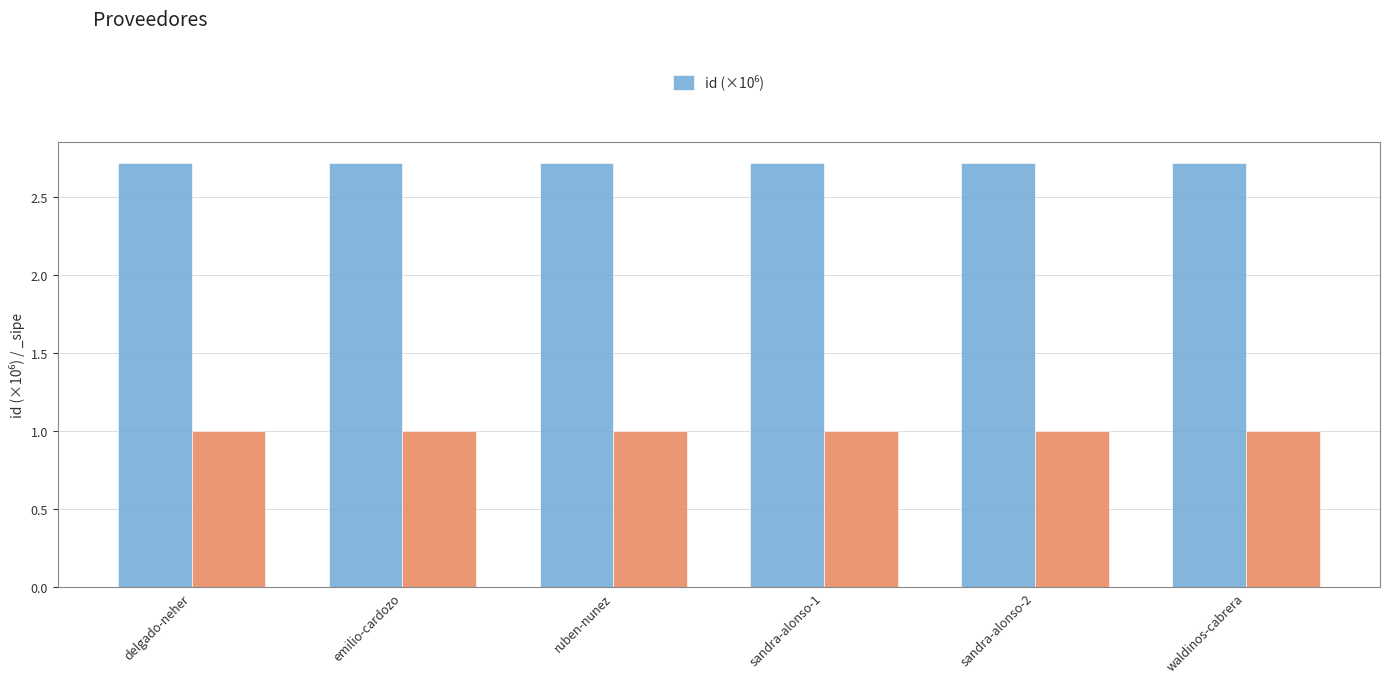

What position from the right is waldinos-cabrera?

1